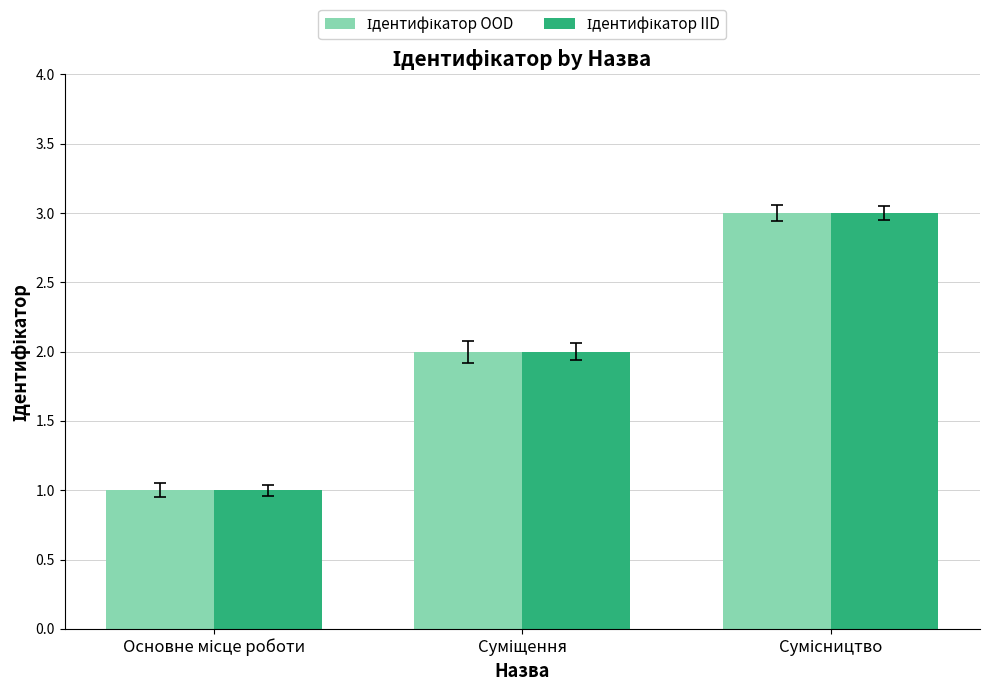

What is the maximum value shown in the chart?

3